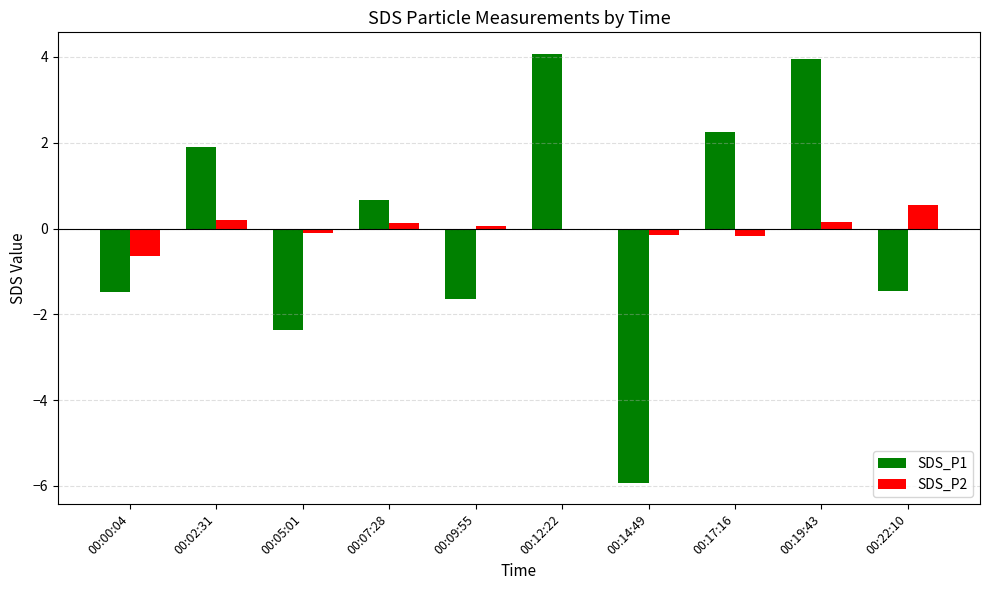

Count the number of data series in this chart.

2